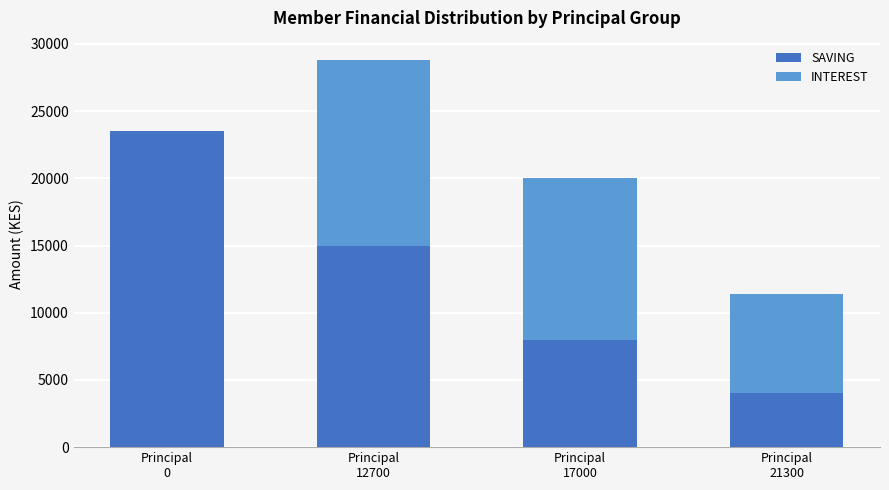

What is the highest value of the SAVING series?

23500